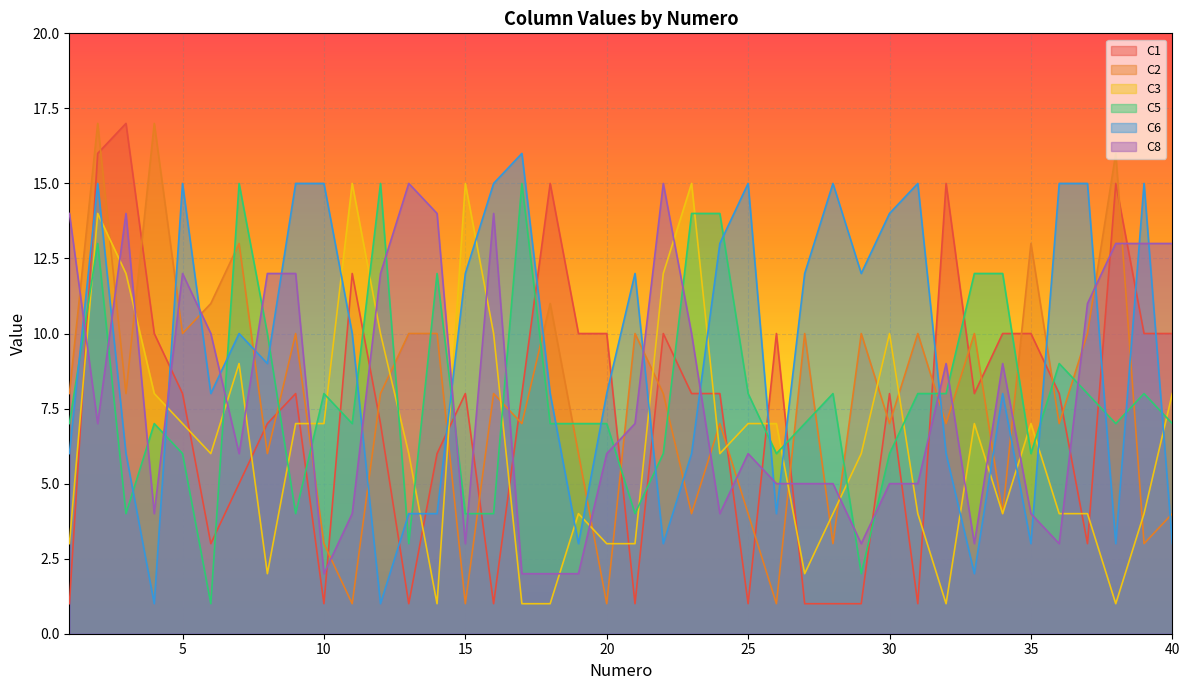

Reading left to right, transcribe all the data shown in this chart.

C1: 1	16	17	10	8	3	5	7	8	1	12	7	1	6	8	1	8	15	10	10	1	10	8	8	1	10	1	1	1	8	1	15	8	10	10	8	3	15	10	10
C2: 8	17	8	17	10	11	13	6	10	3	1	8	10	10	1	8	7	11	6	1	10	8	4	7	4	1	10	3	10	7	10	7	10	4	13	7	10	16	3	4
C3: 3	14	12	8	7	6	9	2	7	7	15	10	6	1	15	10	1	1	4	3	3	12	15	6	7	7	2	4	6	10	4	1	7	4	7	4	4	1	4	8
C5: 7	13	4	7	6	1	15	10	4	8	7	15	3	12	4	4	15	7	7	7	4	6	14	14	8	6	7	8	2	6	8	8	12	12	6	9	8	7	8	7
C6: 6	15	6	1	15	8	10	9	15	15	10	1	4	4	12	15	16	8	3	8	12	3	6	13	15	4	12	15	12	14	15	6	2	8	3	15	15	3	15	3
C8: 14	7	14	4	12	10	6	12	12	2	4	12	15	14	3	14	2	2	2	6	7	15	10	4	6	5	5	5	3	5	5	9	3	9	4	3	11	13	13	13